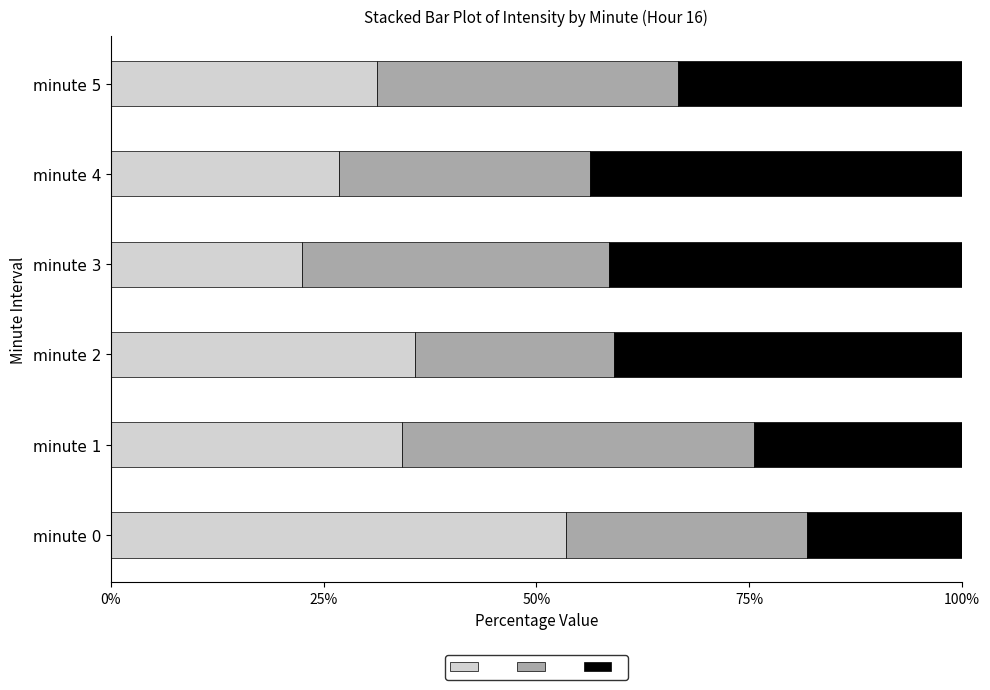

What is the total value across all series at minute 0?

100.0